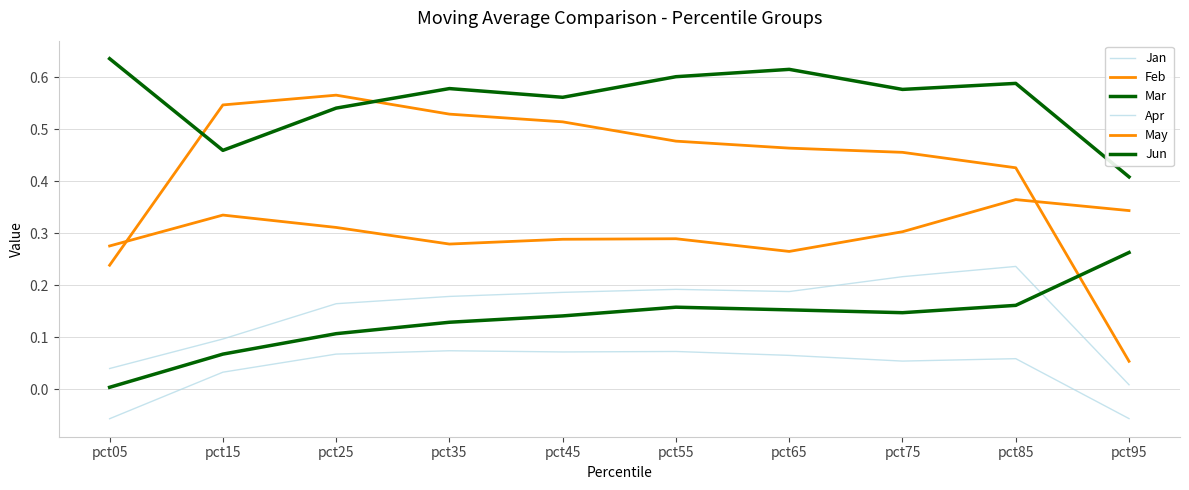

Is the value of Apr at pct45 greater than the value of Feb at pct65?

No